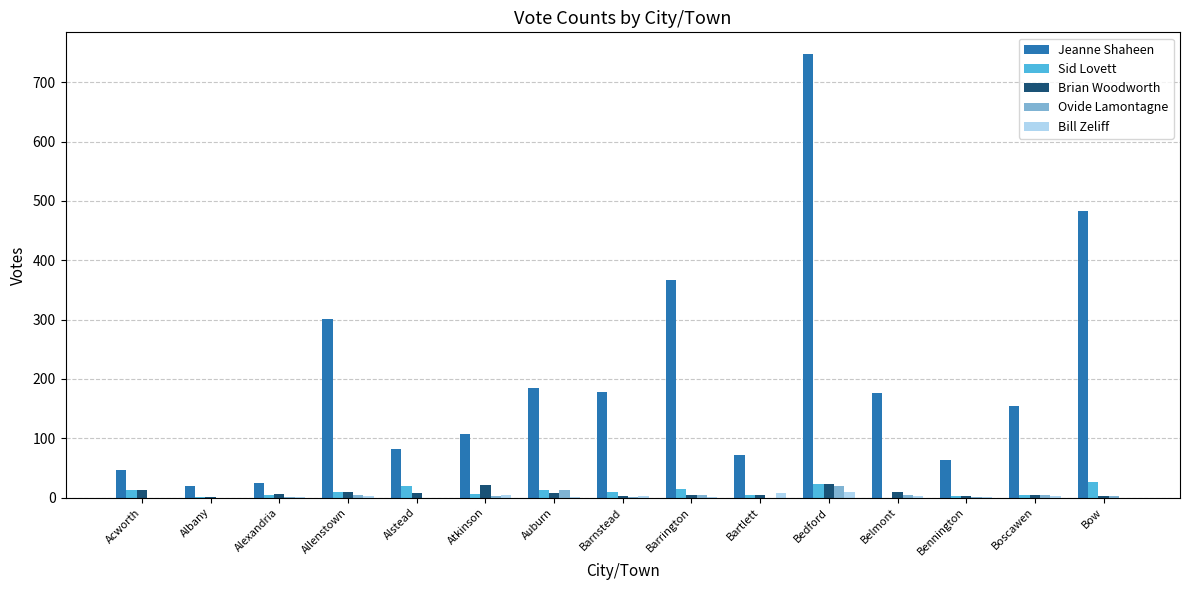

At which category is the sum across all series the highest?

Bedford